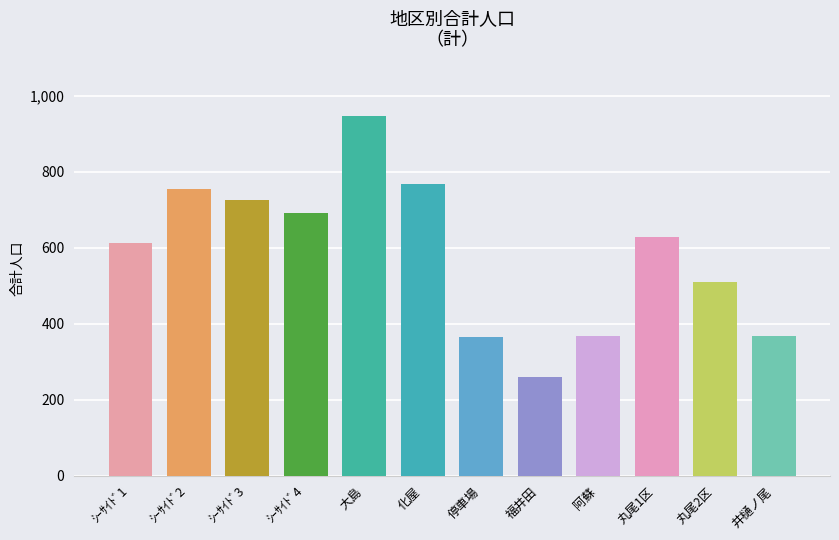

How many data points are above 628?

5